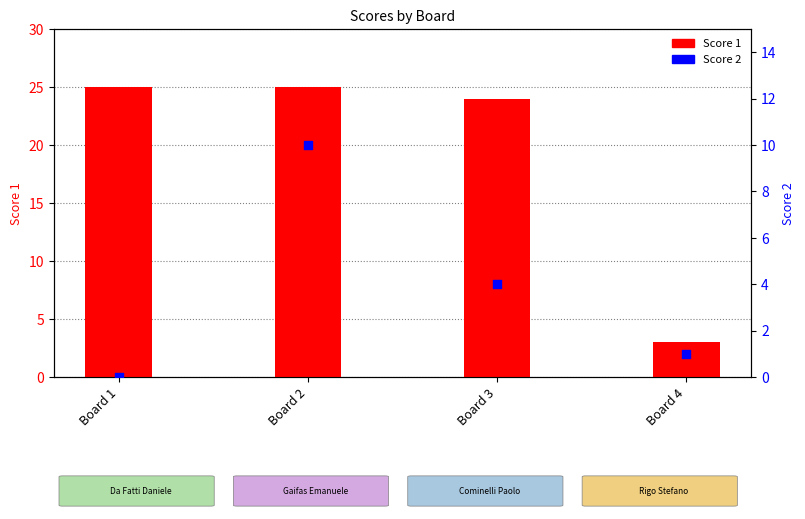

At how many categories does at least one series exceed 1?

4